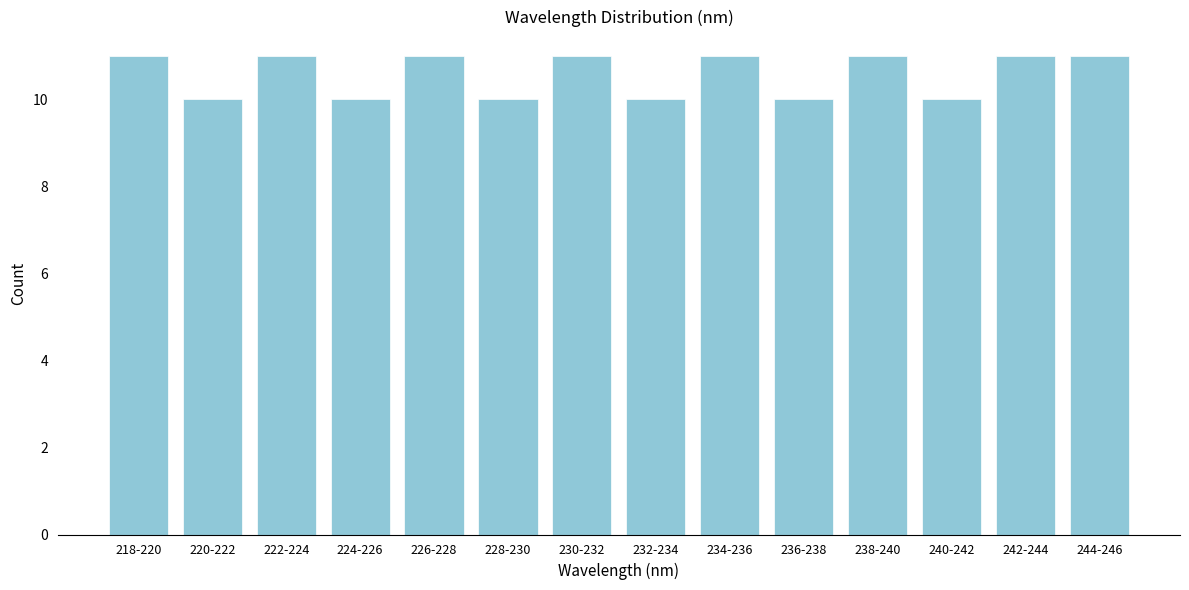

Reading left to right, transcribe all the data shown in this chart.

11	10	11	10	11	10	11	10	11	10	11	10	11	11